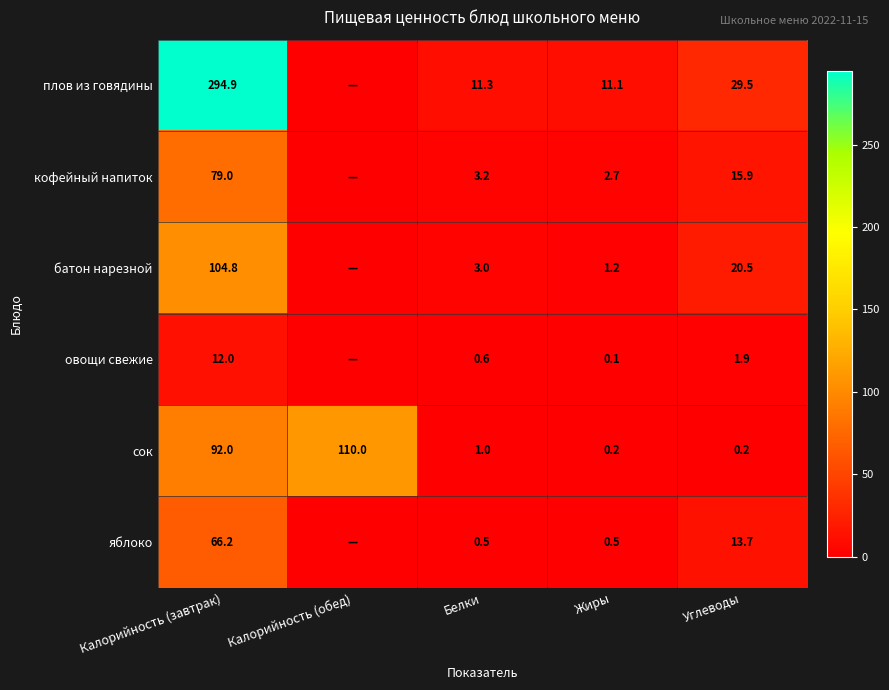

Is it true that батон нарезной equals 104.8 at Калорийность (завтрак)?

True